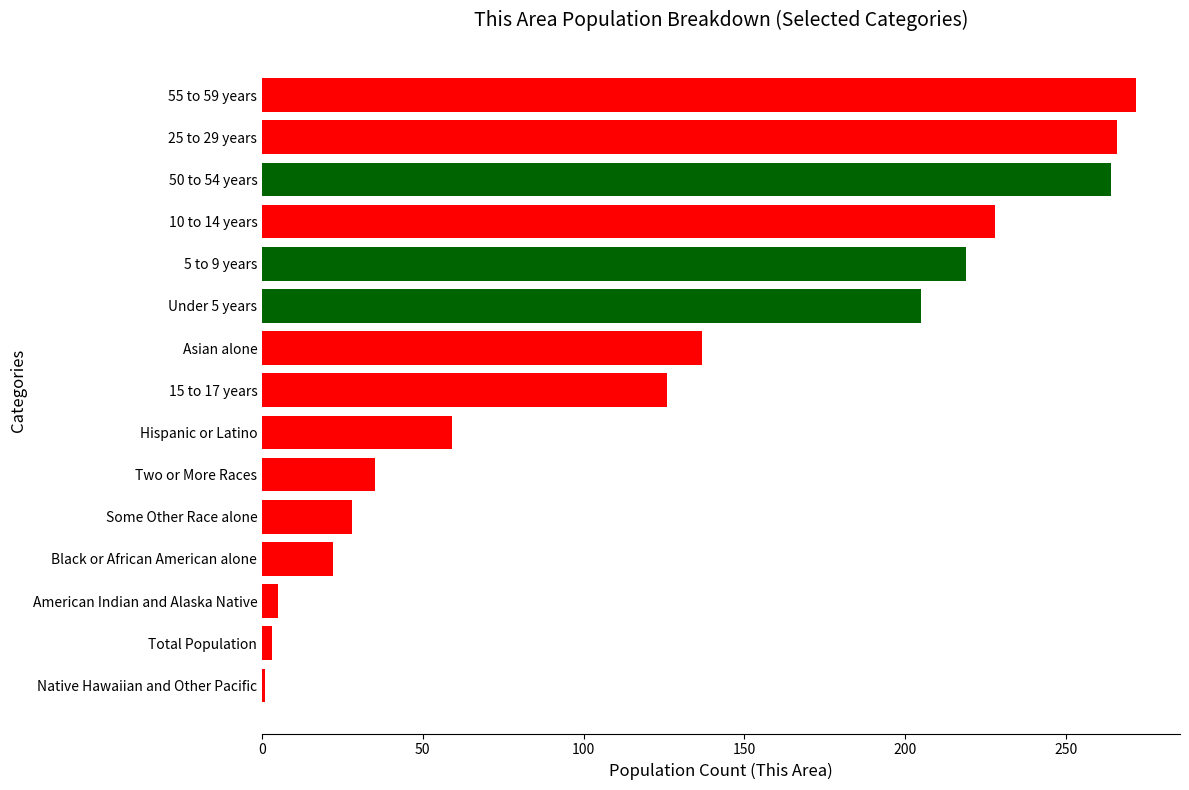

How many categories are shown in the chart?

15